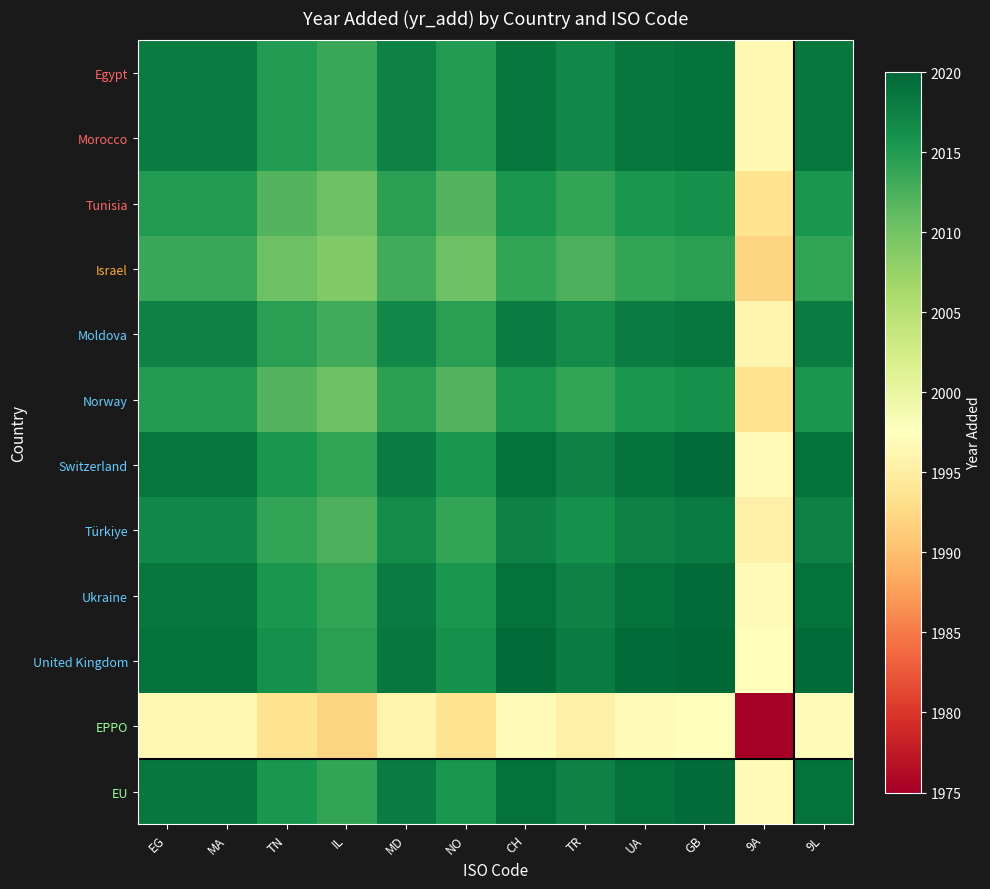

What is the total value across all series at MA?

24185.0